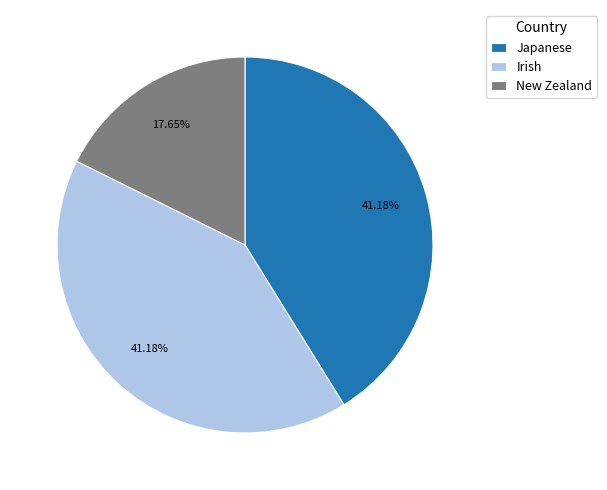

To the nearest percent, what is the average slice percentage?

33%